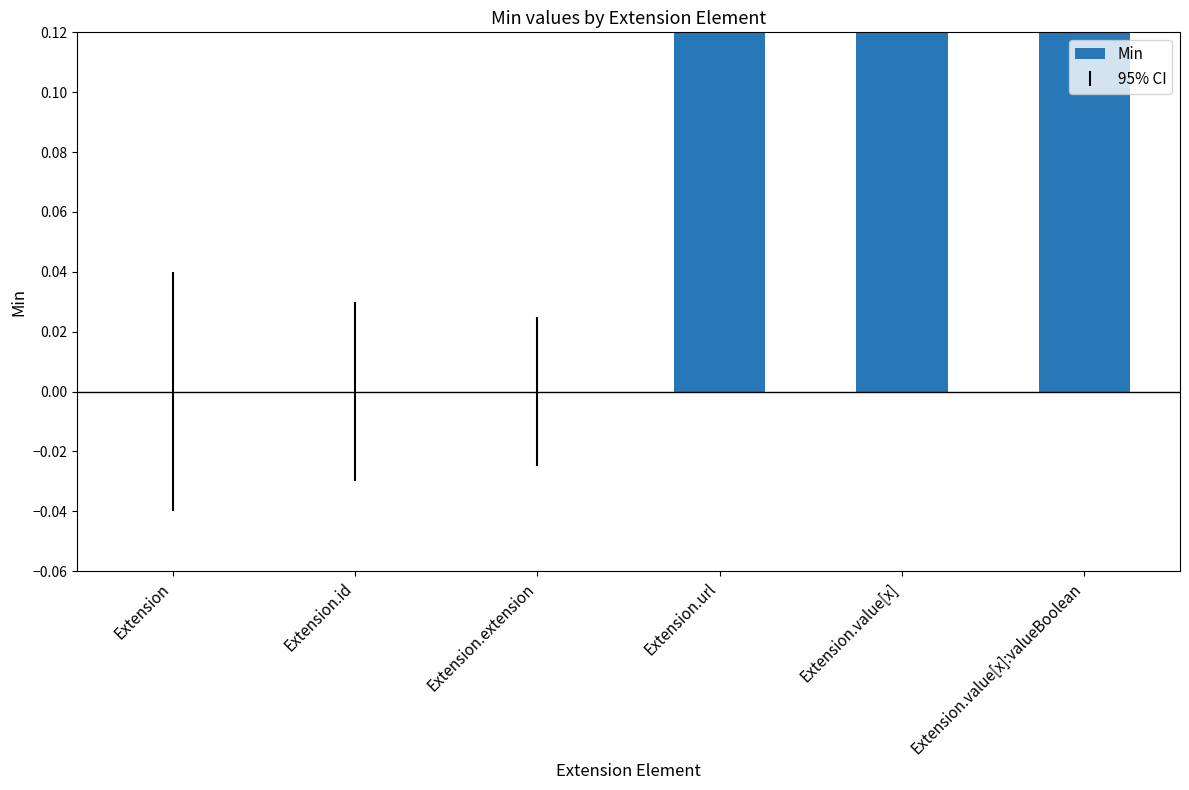

How many categories are shown in the chart?

6